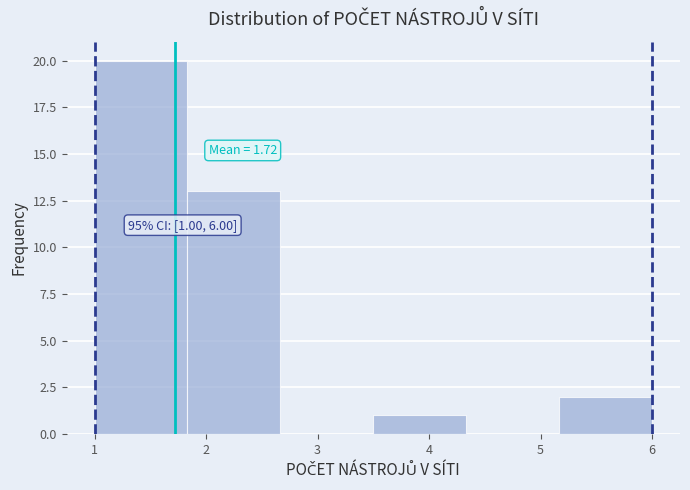

Which range on the x-axis has the tallest bar?

1.0 to 1.8